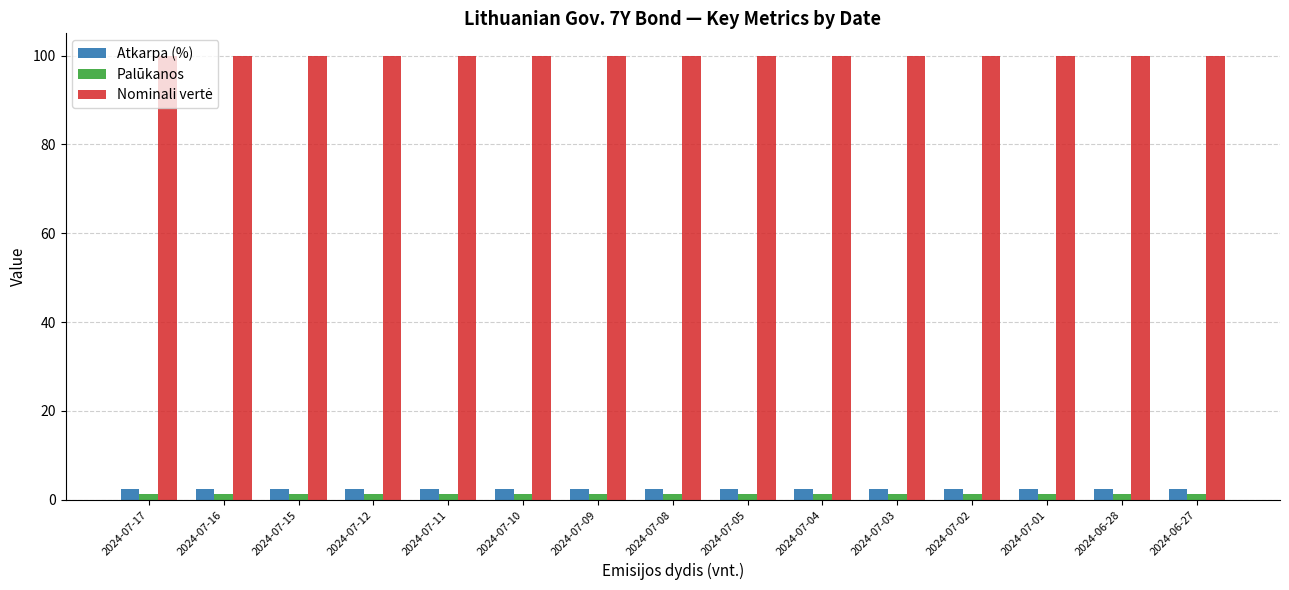

What is the maximum value shown in the chart?

100.0